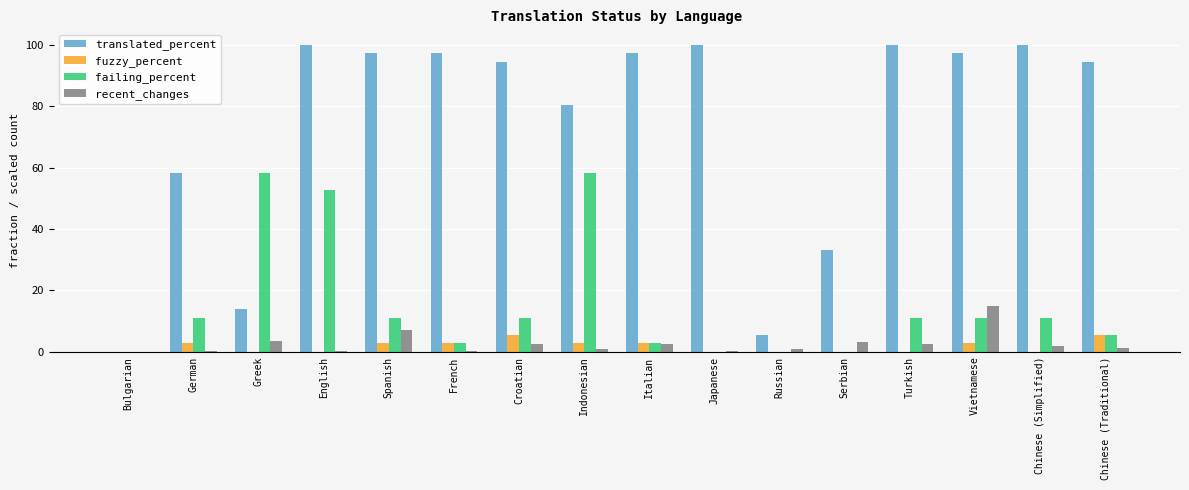

What is the sum of all translated_percent values?

1169.0